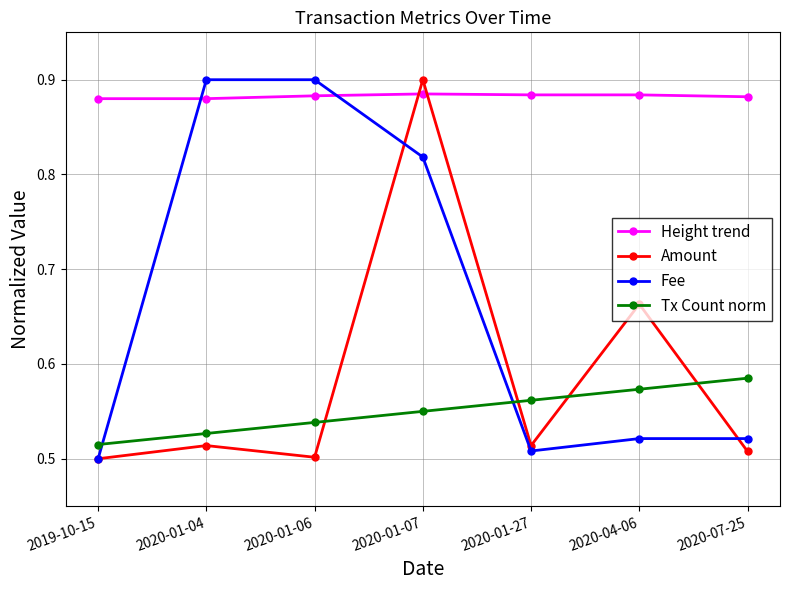

At which label is Fee closest to 0?

2019-10-15